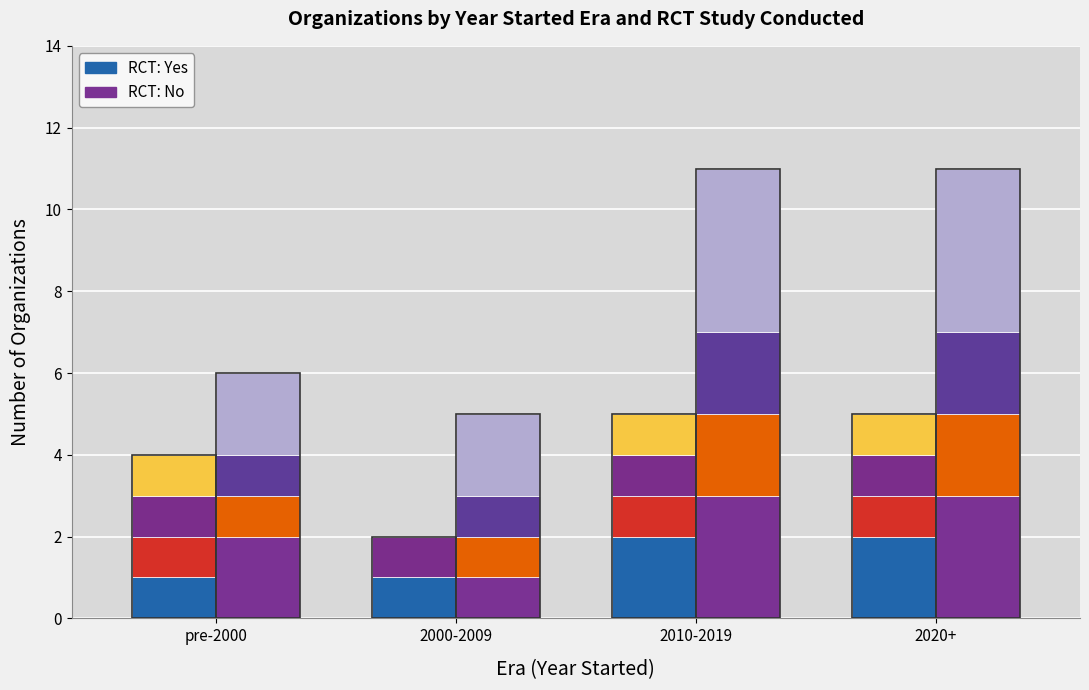

What is the label of the 3rd bar from the left?

2010-2019